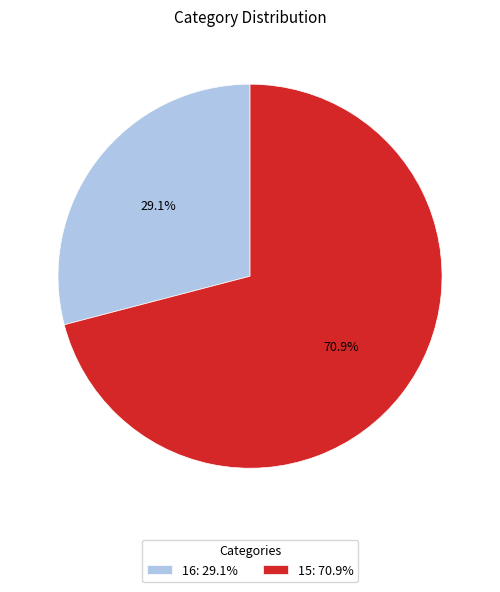

Count the number of slices in the pie.

2